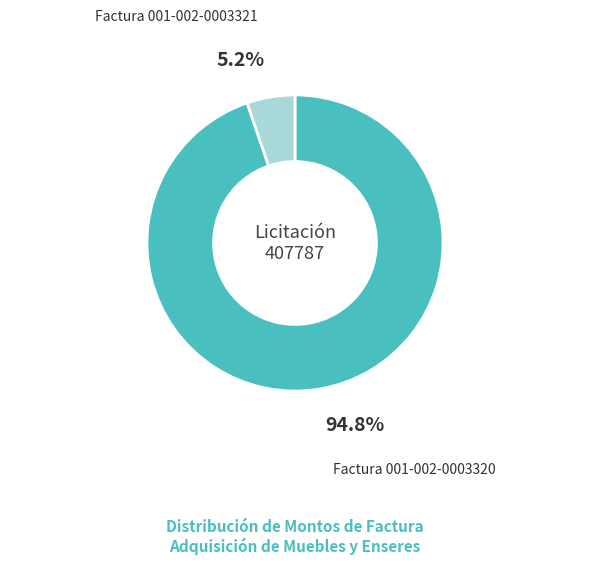

Is there a majority slice in this chart?

Yes